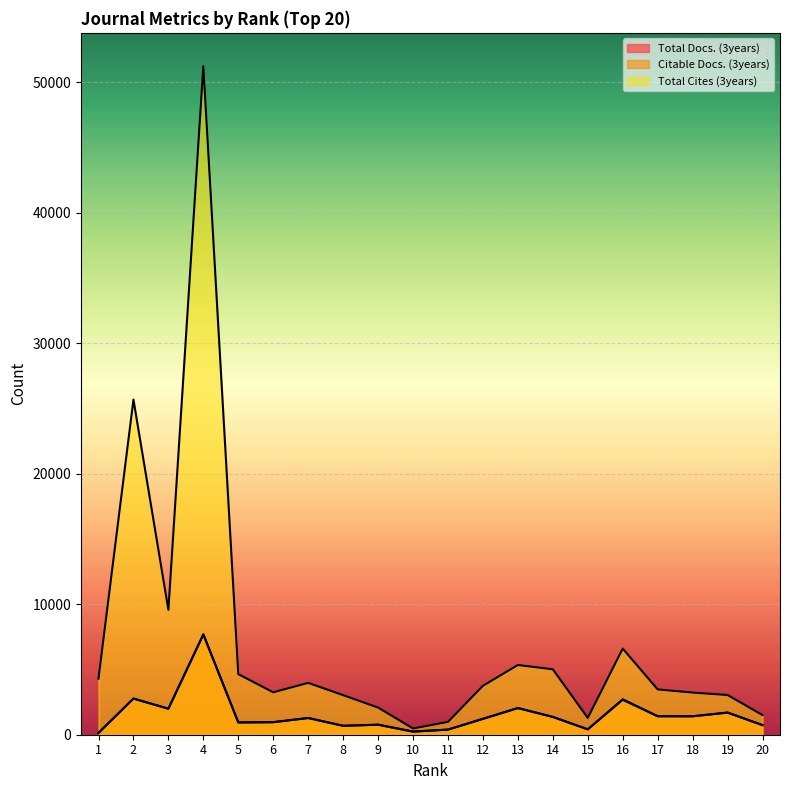

At how many categories does at least one series exceed 23416?

2